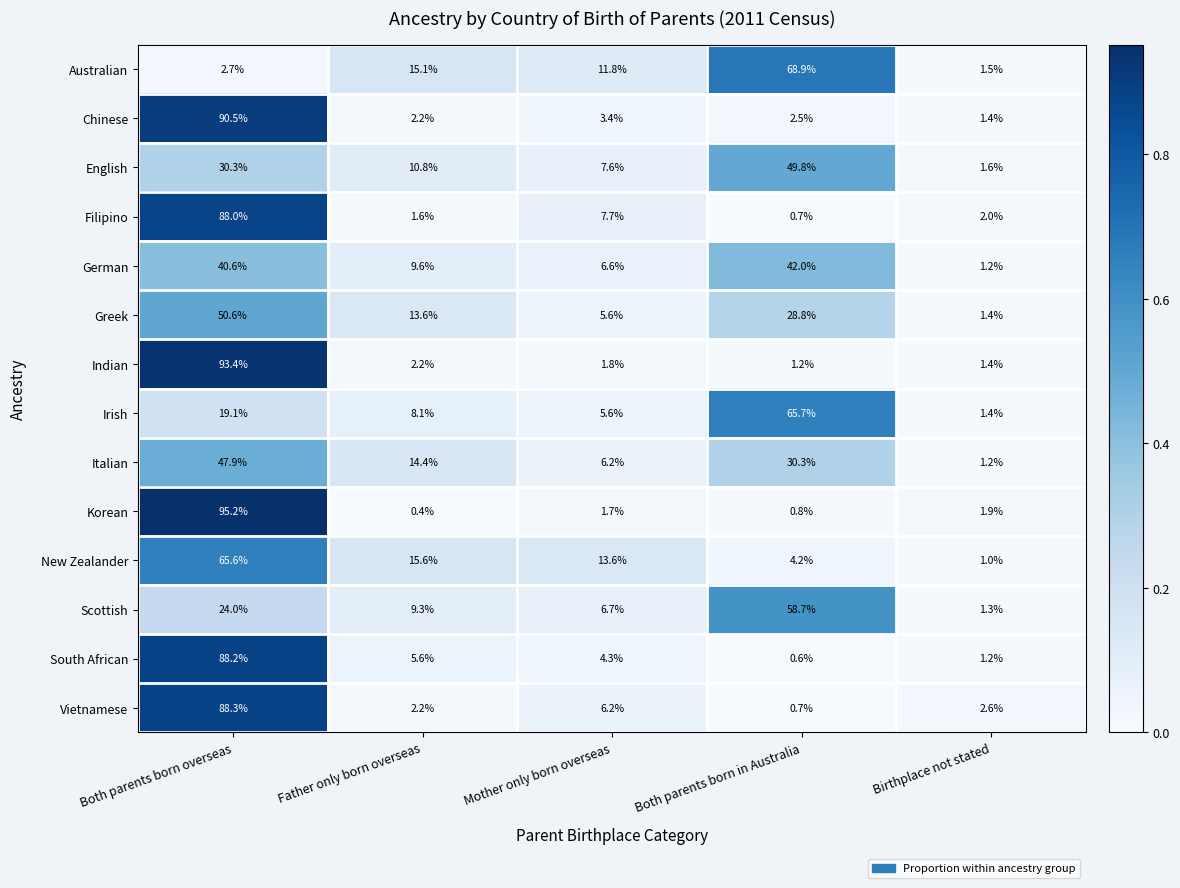

Which series has the largest total across all categories?

English